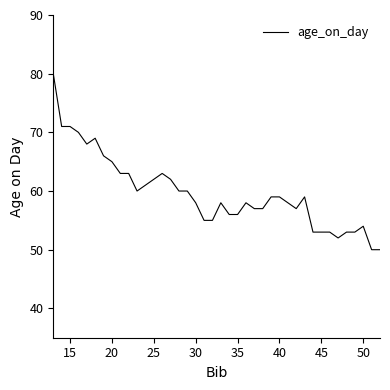

What is the difference between the maximum and minimum values?

30